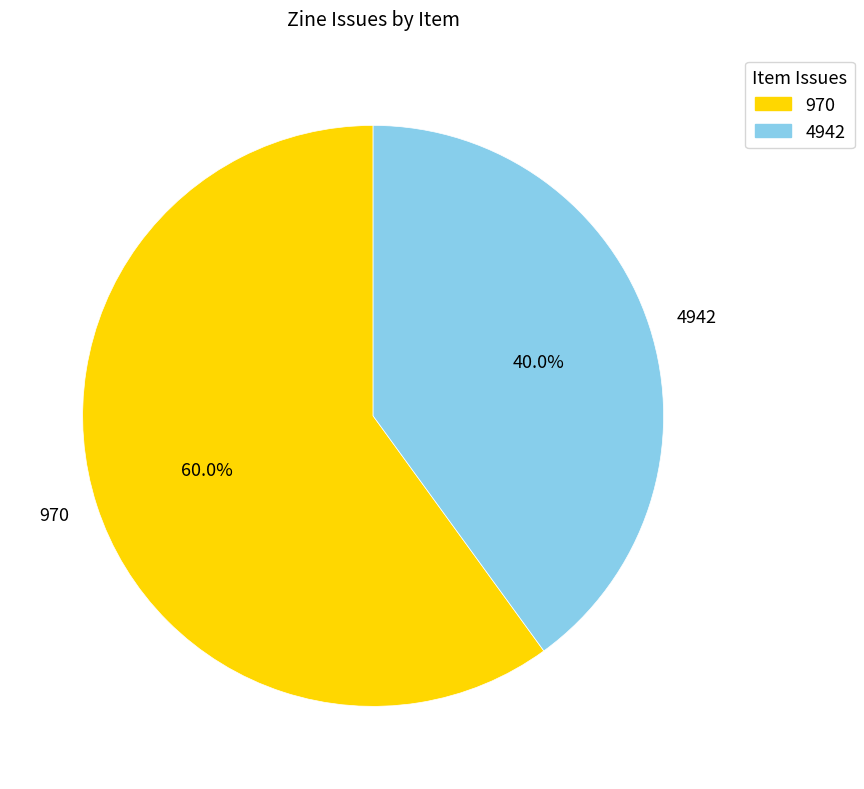

To the nearest percent, what percentage of the pie is 970?

60%